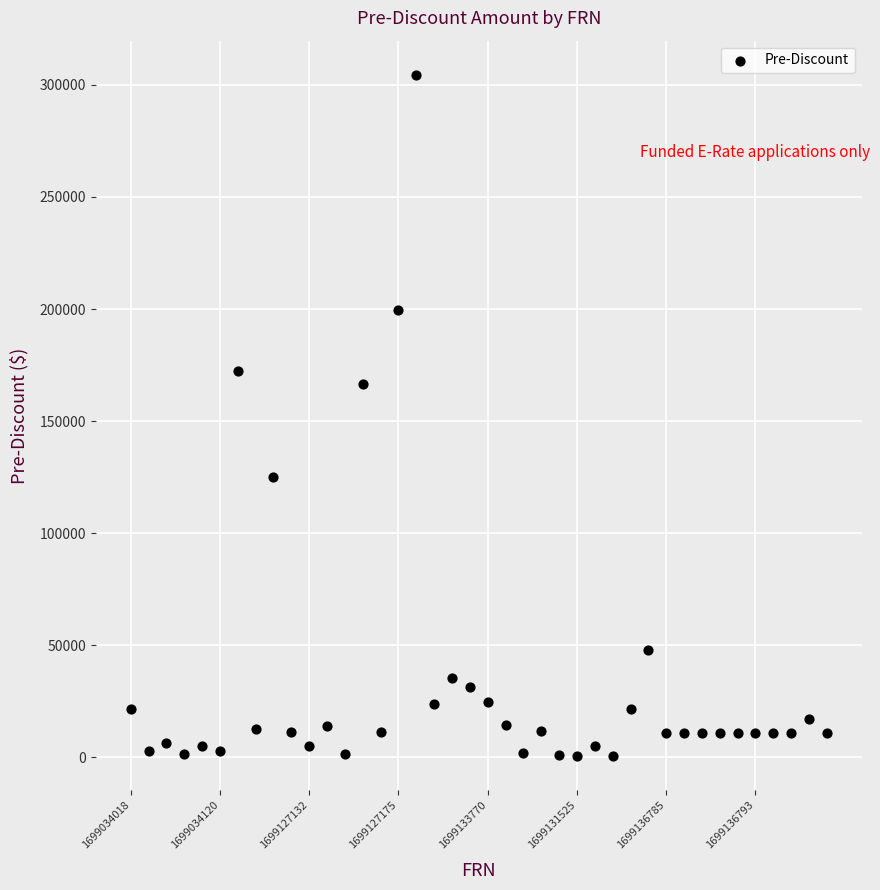

What Y value in the scatter plot is closest to 152490?

166500.7